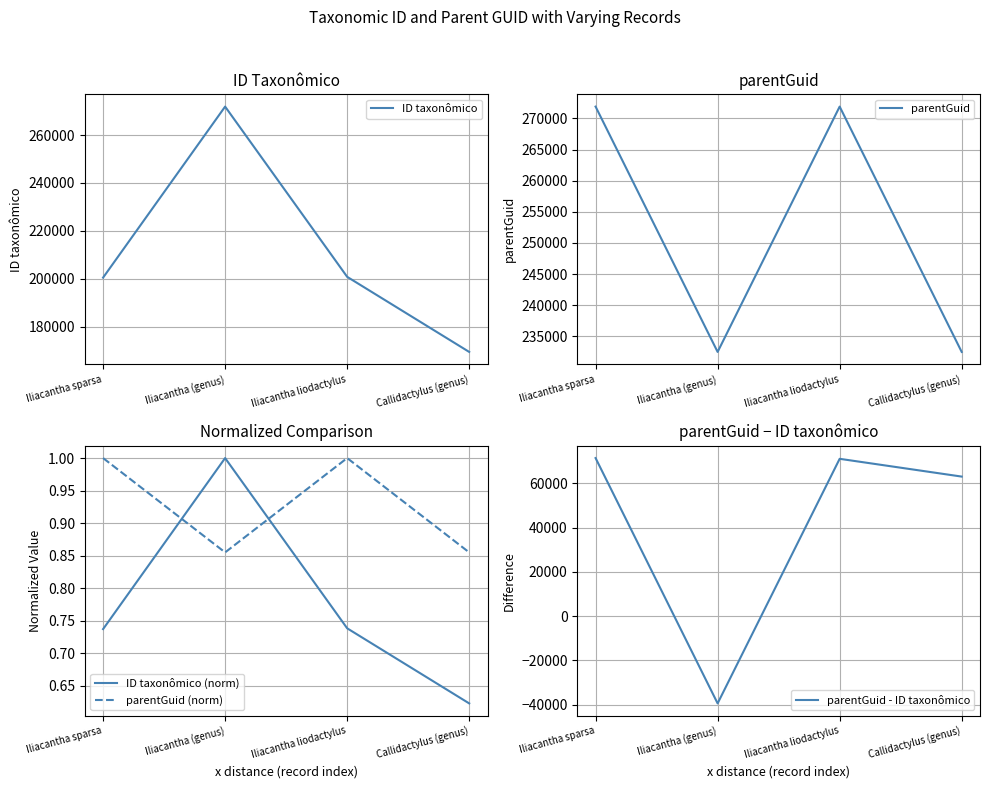

What is the difference between the maximum and second lowest values in the parentGuid (norm) series?

0.1